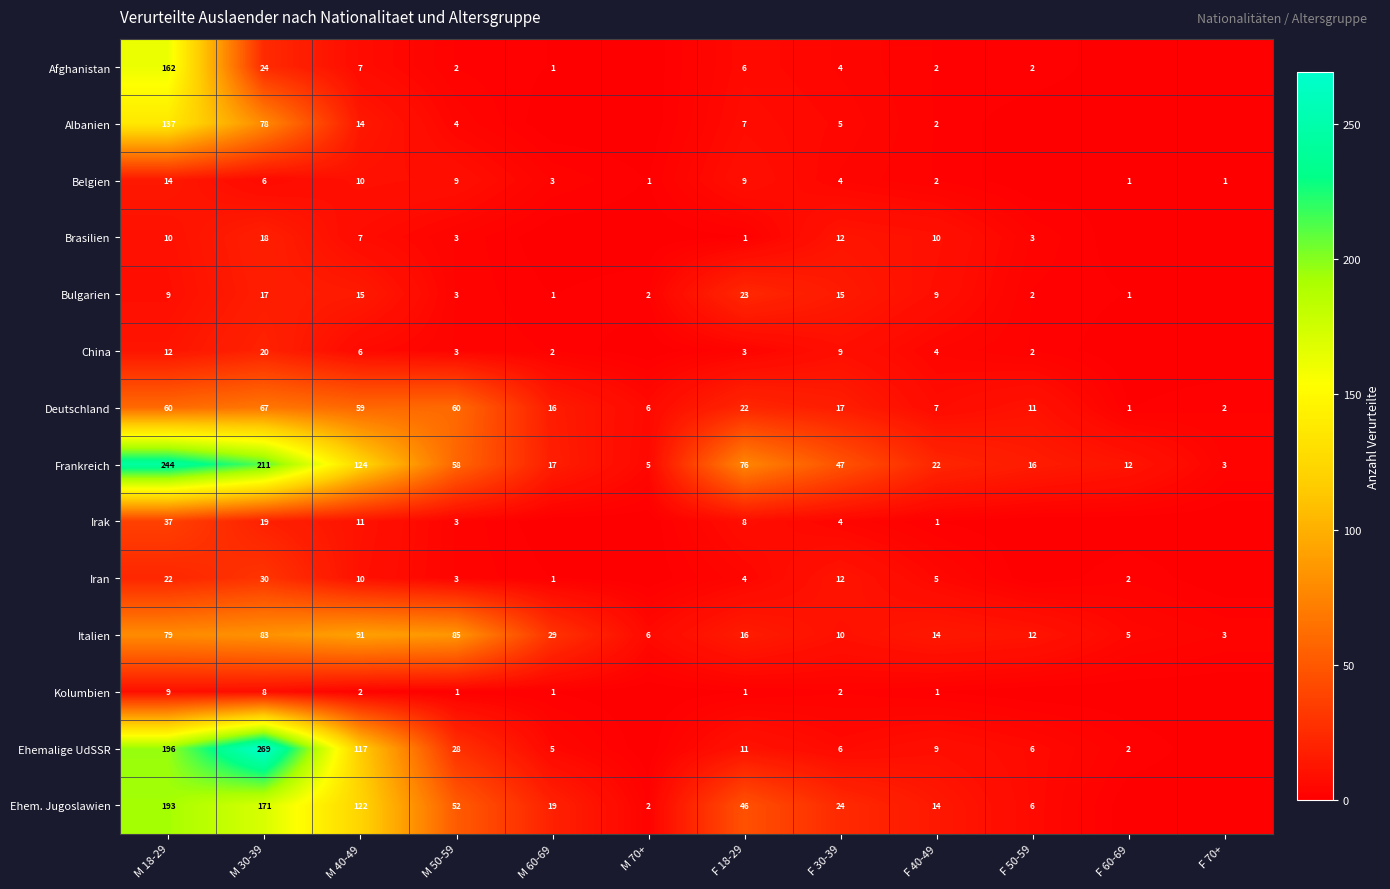

List the labels in order of Frankreich value, largest first.

M 18-29, M 30-39, M 40-49, F 18-29, M 50-59, F 30-39, F 40-49, M 60-69, F 50-59, F 60-69, M 70+, F 70+